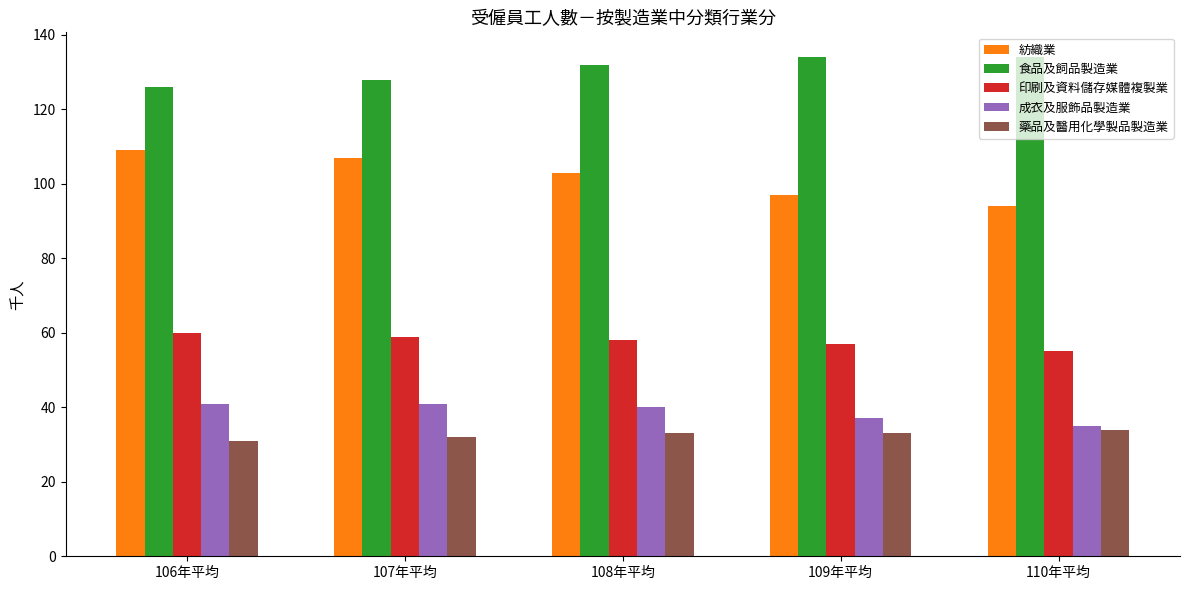

Reading left to right, what are all the values shown in this chart?

紡織業: 109	107	103	97	94
食品及飼品製造業: 126	128	132	134	134
印刷及資料儲存媒體複製業: 60	59	58	57	55
成衣及服飾品製造業: 41	41	40	37	35
藥品及醫用化學製品製造業: 31	32	33	33	34